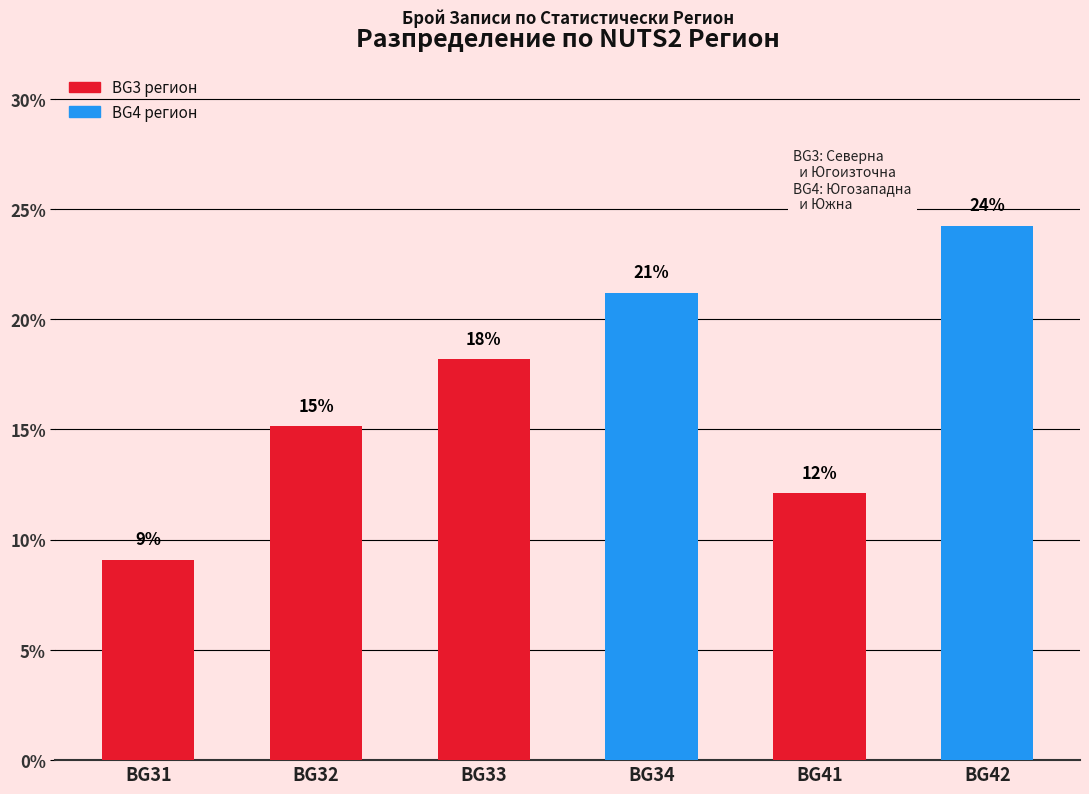

List the labels in order of value, largest first.

BG42, BG34, BG33, BG32, BG41, BG31